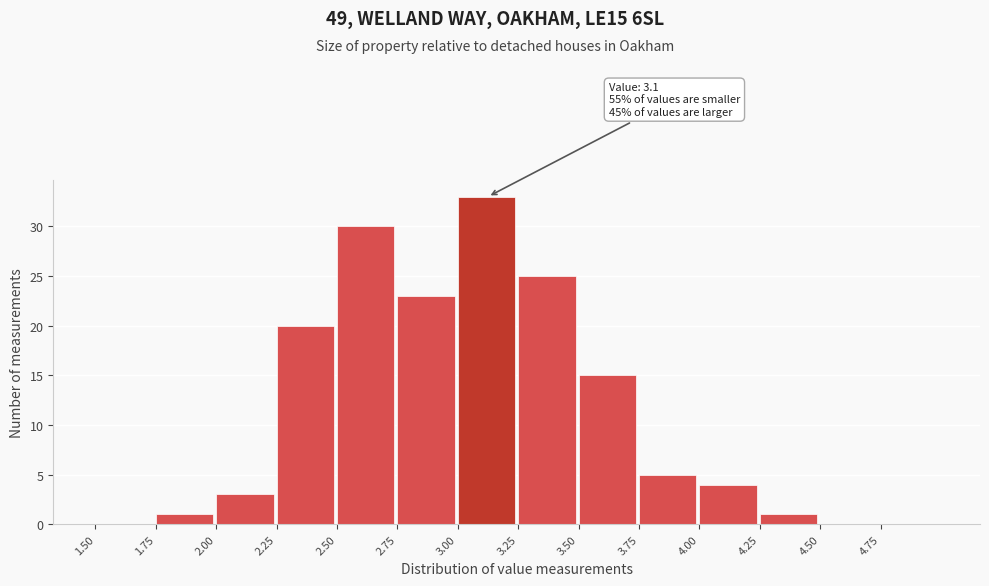

Over which range of the x-axis is the bar tallest?

3.00 to 3.25